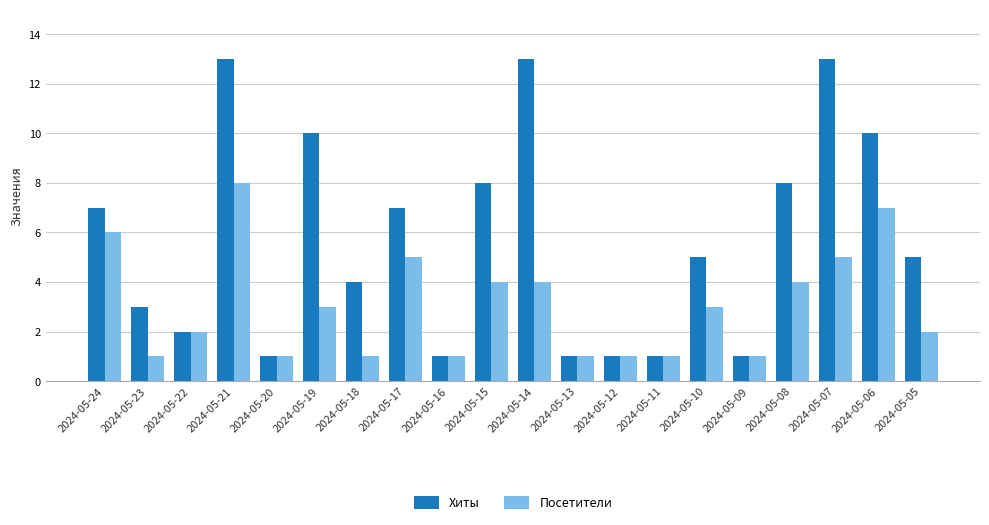

At which category is the sum across all series the highest?

2024-05-21